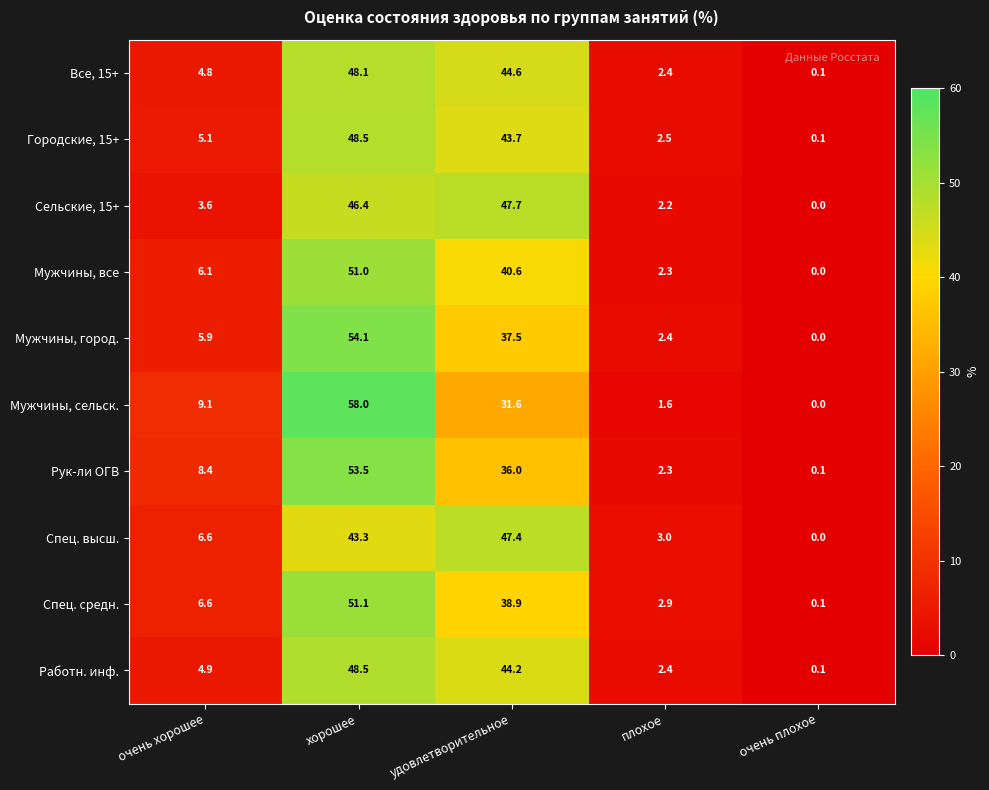

What is the total value across all series at плохое?

24.0